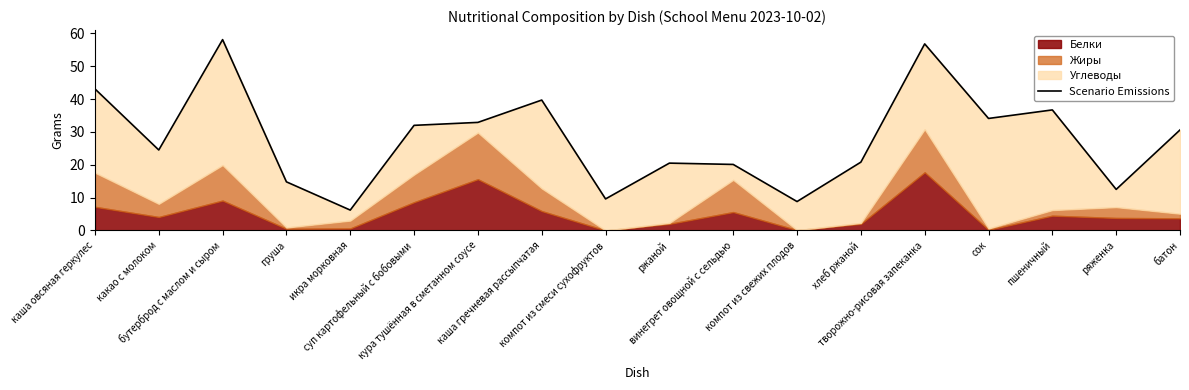

What is the average value?

27.9